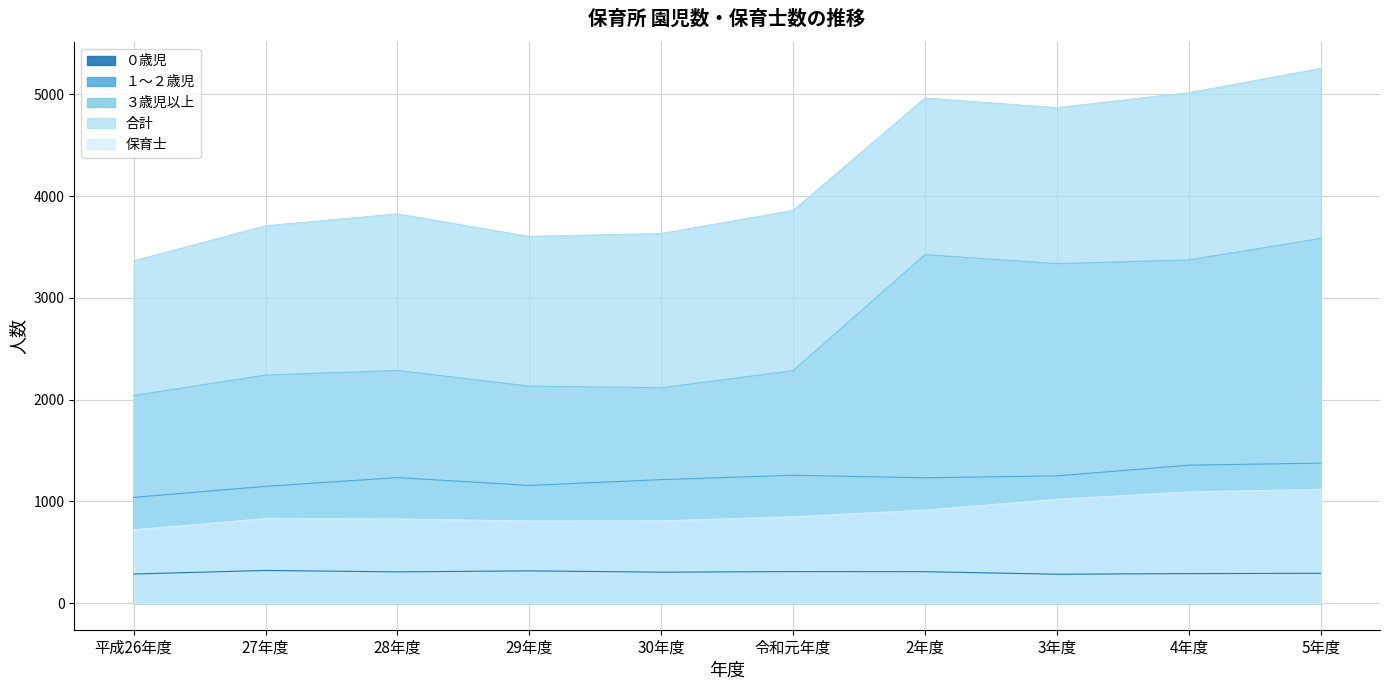

Is the value of ０歳児 at 28年度 greater than the value of １～２歳児 at 5年度?

No